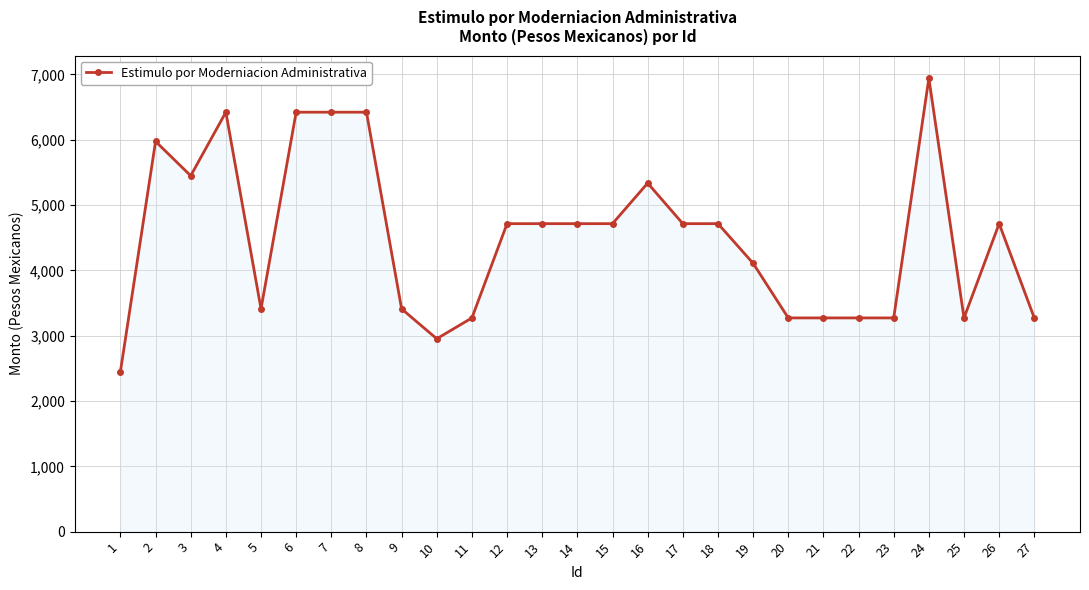

What value does the data have at 10?

2953.1